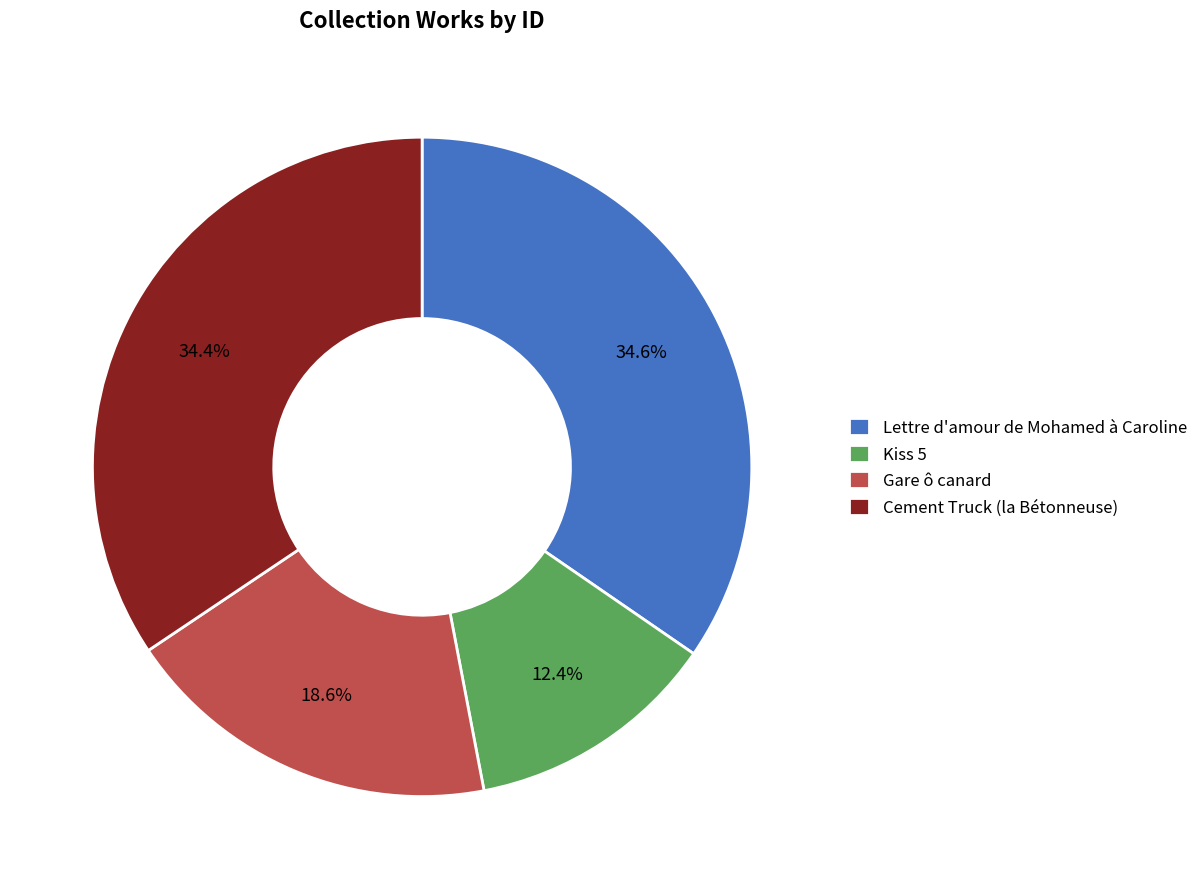

How many slices are in this pie chart?

4